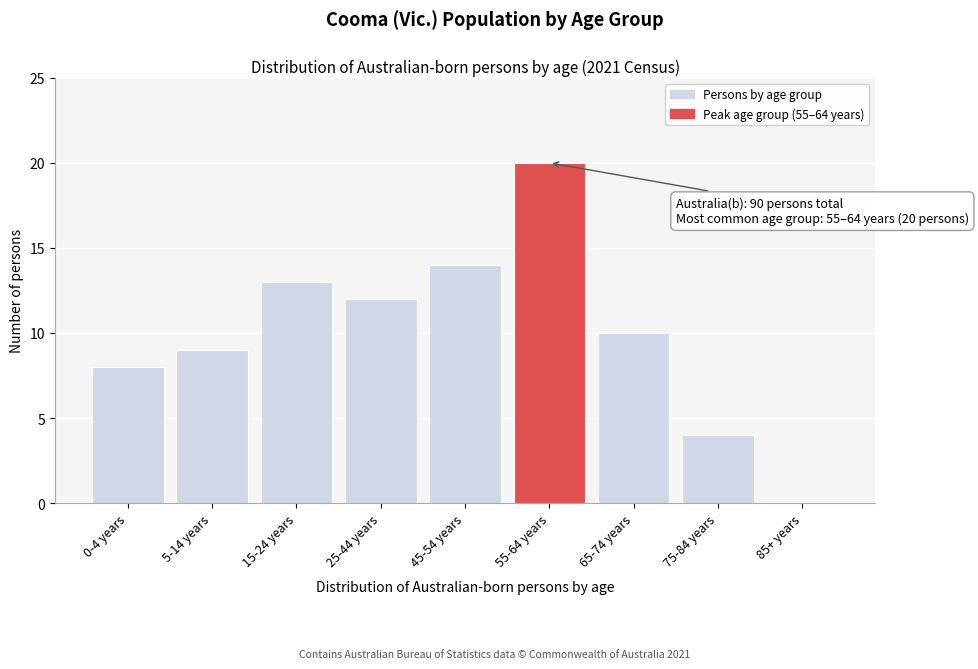

Reading left to right, extract all data points from this chart.

0-4 years=8	5-14 years=9	15-24 years=13	25-44 years=12	45-54 years=14	55-64 years=20	65-74 years=10	75-84 years=4	85+ years=0